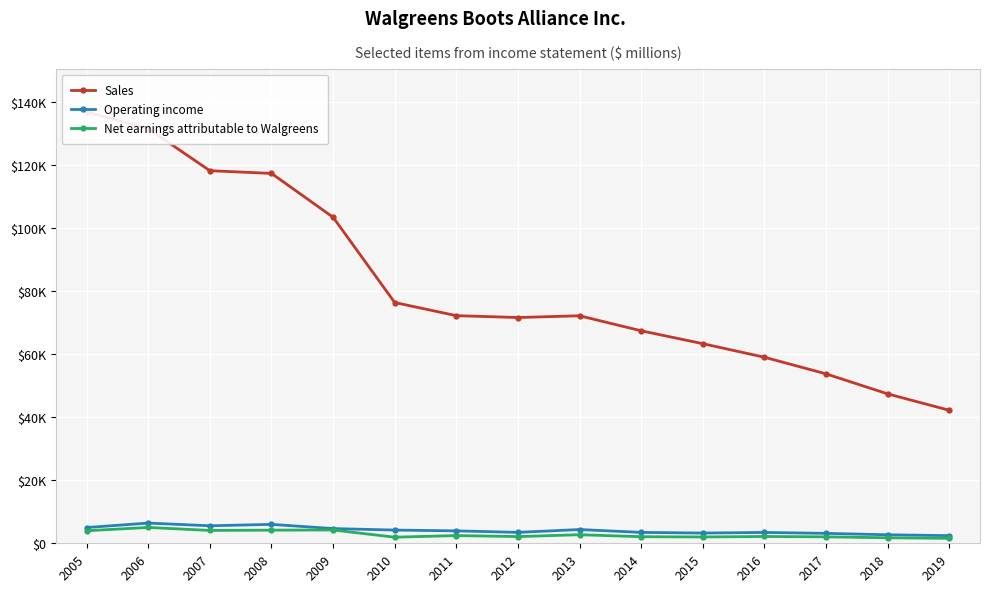

True or false: Sales and Operating income cross at least once.

False